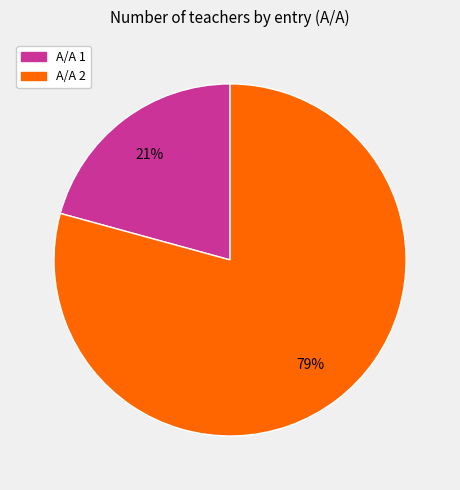

To the nearest percent, what is the average slice percentage?

50%